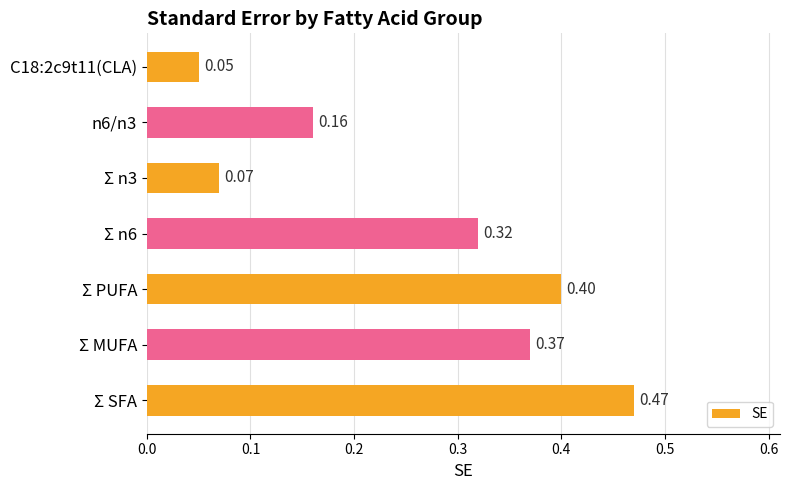

Which category has the highest value across all series?

Σ SFA